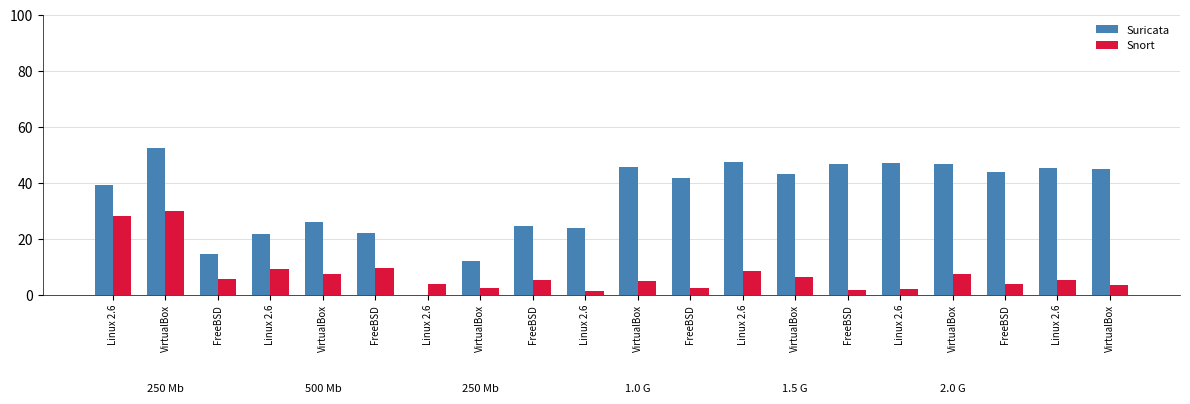

What value does the Suricata series have at VirtualBox?

52.4